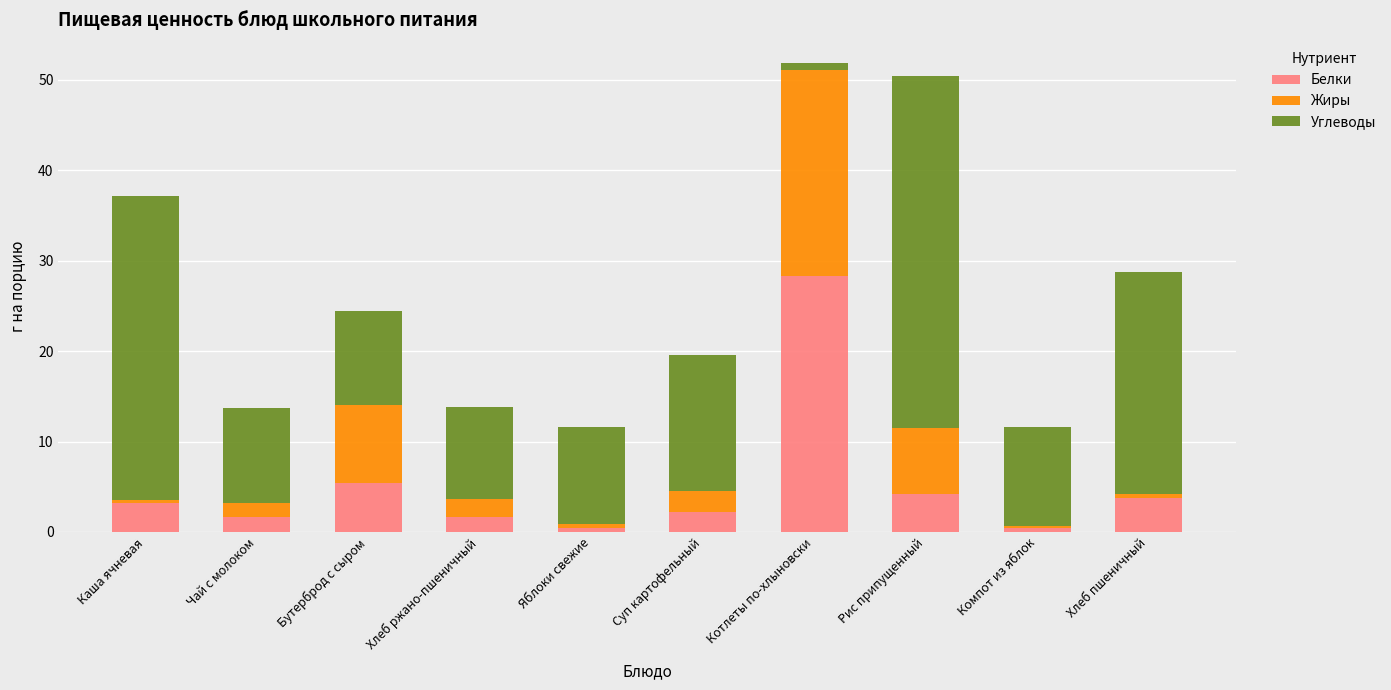

The value of Белки at Рис припущенный is 1.1. True or false?

False